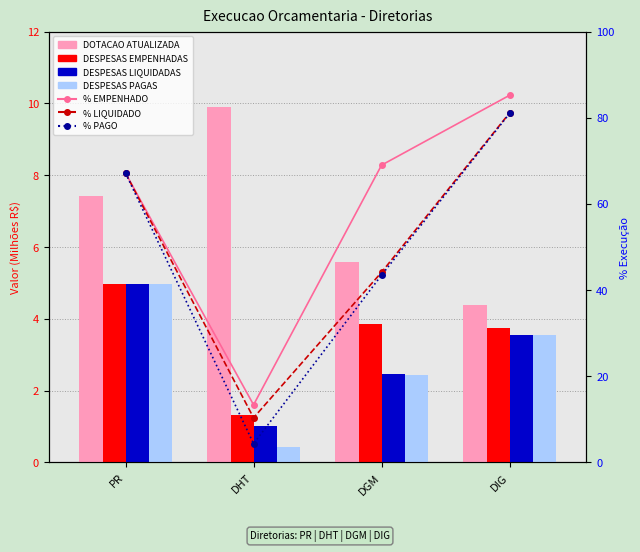

What is the label of the 1st bar from the right?

DIG